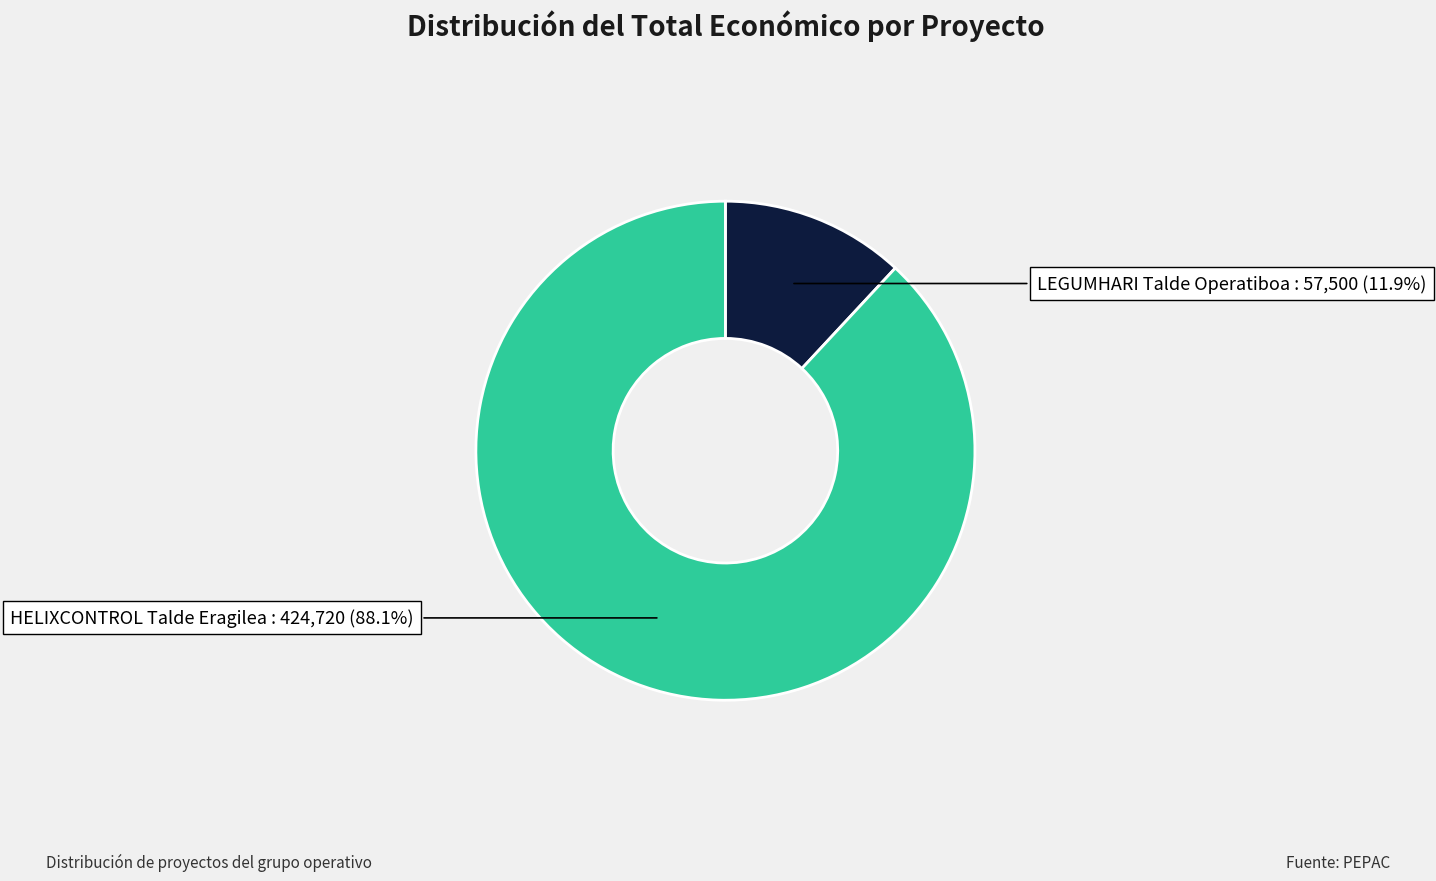

Count the number of slices in the pie.

2